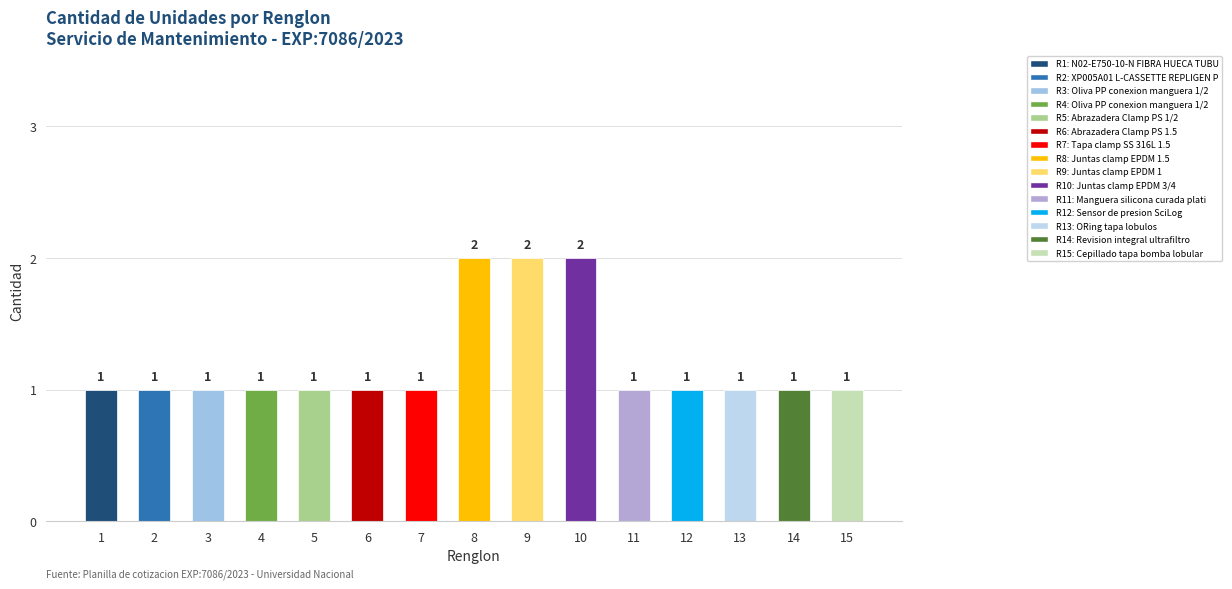

What is the average value?

1